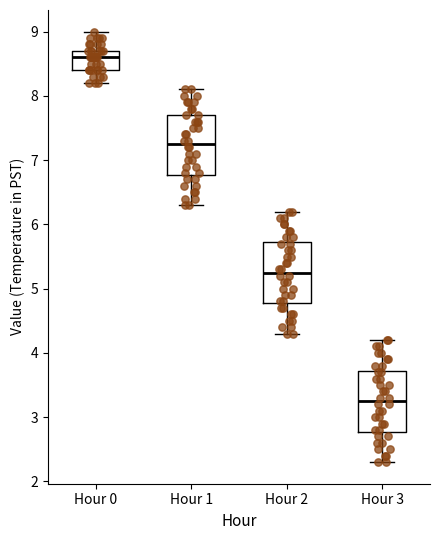

Reading left to right, transcribe this box plot: for each box, give where its median line is, the range the box spans, and where its two whiskers end, as read against the y-axis. The values are not printed on the chart, so give them approximately, as read against the axis.

Hour 0: median 8.6, box 8.4 to 8.7, whiskers 8.2 to 9.0
Hour 1: median 7.3, box 6.8 to 7.7, whiskers 6.3 to 8.1
Hour 2: median 5.3, box 4.8 to 5.7, whiskers 4.3 to 6.2
Hour 3: median 3.3, box 2.8 to 3.7, whiskers 2.3 to 4.2